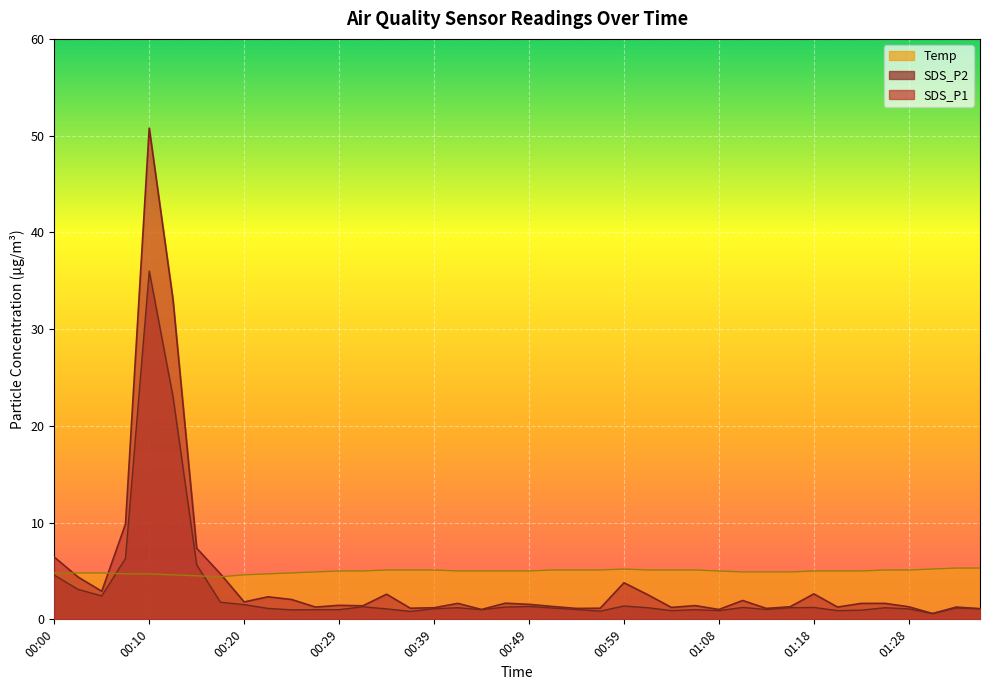

Reading left to right, list all the values displayed in this chart.

SDS_P1: 00:00=6.4	00:02=4.4	00:05=2.9	00:08=9.8	00:10=50.8	00:12=33.1	00:15=7.3	00:17=4.7	00:20=1.8	00:22=2.3	00:25=2.0	00:27=1.3	00:29=1.4	00:32=1.4	00:34=2.6	00:37=1.1	00:39=1.2	00:42=1.6	00:44=1.0	00:46=1.7	00:49=1.6	00:51=1.3	00:54=1.1	00:56=1.1	00:59=3.8	01:01=2.5	01:03=1.2	01:06=1.4	01:08=1.0	01:11=1.9	01:13=1.1	01:16=1.3	01:18=2.6	01:21=1.3	01:23=1.6	01:25=1.6	01:28=1.3	01:30=0.6	01:33=1.3	01:35=1.1
SDS_P2: 00:00=4.6	00:02=3.1	00:05=2.4	00:08=6.3	00:10=36.0	00:12=23.0	00:15=5.6	00:17=1.8	00:20=1.5	00:22=1.1	00:25=1.0	00:27=1.0	00:29=1.0	00:32=1.3	00:34=1.1	00:37=0.8	00:39=1.1	00:42=1.2	00:44=1.0	00:46=1.3	00:49=1.3	00:51=1.2	00:54=1.0	00:56=0.8	00:59=1.4	01:01=1.2	01:03=0.9	01:06=1.0	01:08=0.9	01:11=1.2	01:13=1.0	01:16=1.2	01:18=1.2	01:21=0.9	01:23=0.9	01:25=1.2	01:28=1.1	01:30=0.6	01:33=1.2	01:35=1.1
Temp: 00:00=4.8	00:02=4.8	00:05=4.8	00:08=4.7	00:10=4.7	00:12=4.6	00:15=4.5	00:17=4.4	00:20=4.6	00:22=4.7	00:25=4.8	00:27=4.9	00:29=5.0	00:32=5.0	00:34=5.1	00:37=5.1	00:39=5.1	00:42=5.0	00:44=5.0	00:46=5.0	00:49=5.0	00:51=5.1	00:54=5.1	00:56=5.1	00:59=5.2	01:01=5.1	01:03=5.1	01:06=5.1	01:08=5.0	01:11=4.9	01:13=4.9	01:16=4.9	01:18=5.0	01:21=5.0	01:23=5.0	01:25=5.1	01:28=5.1	01:30=5.2	01:33=5.3	01:35=5.3